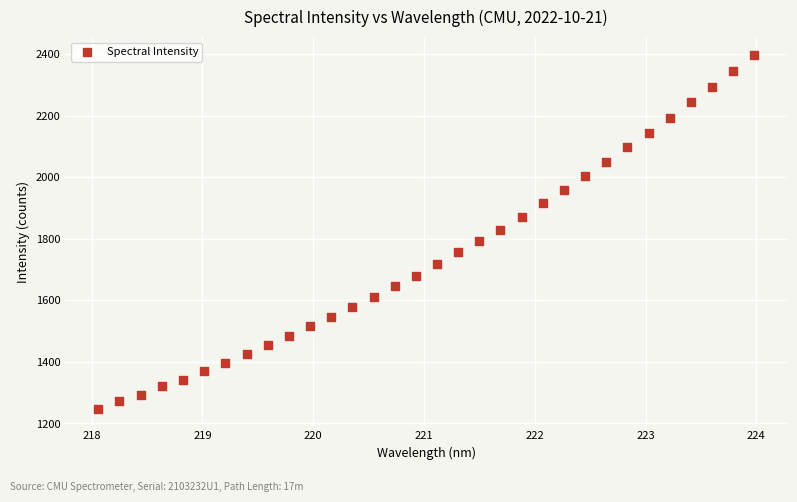

What is the range of X values (max minus min)?

5.9